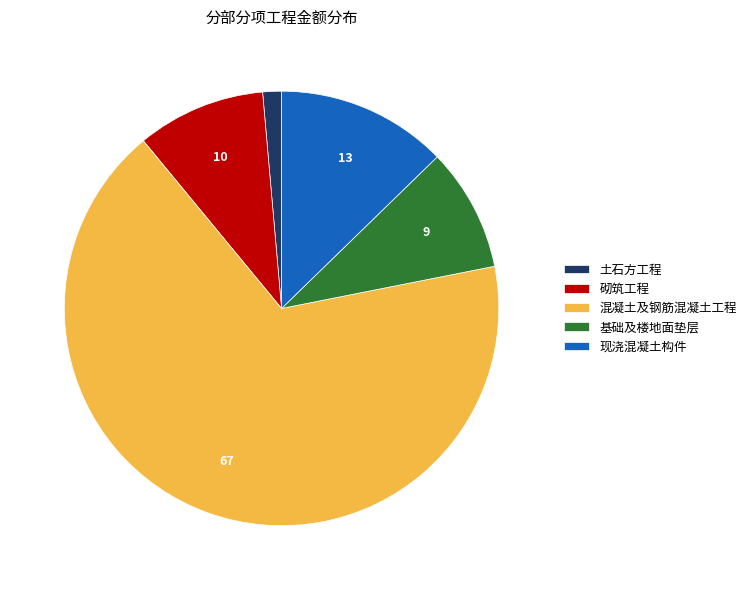

Between 混凝土及钢筋混凝土工程 and 砌筑工程, which is larger?

混凝土及钢筋混凝土工程